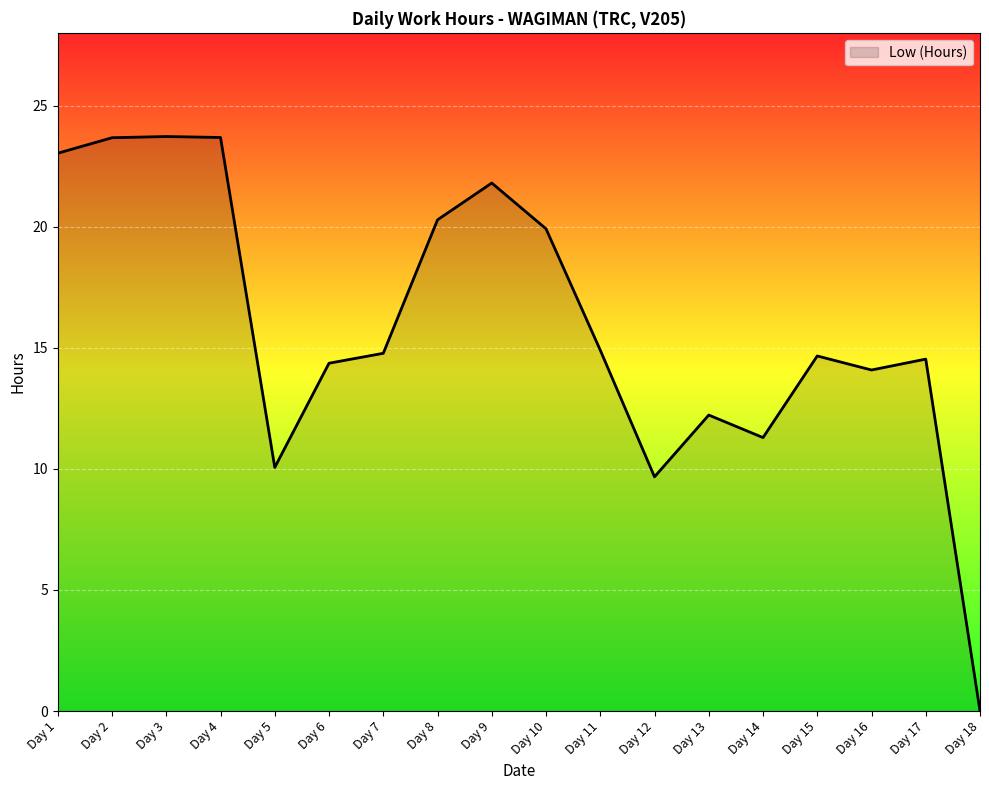

How many lines are shown in the chart?

1